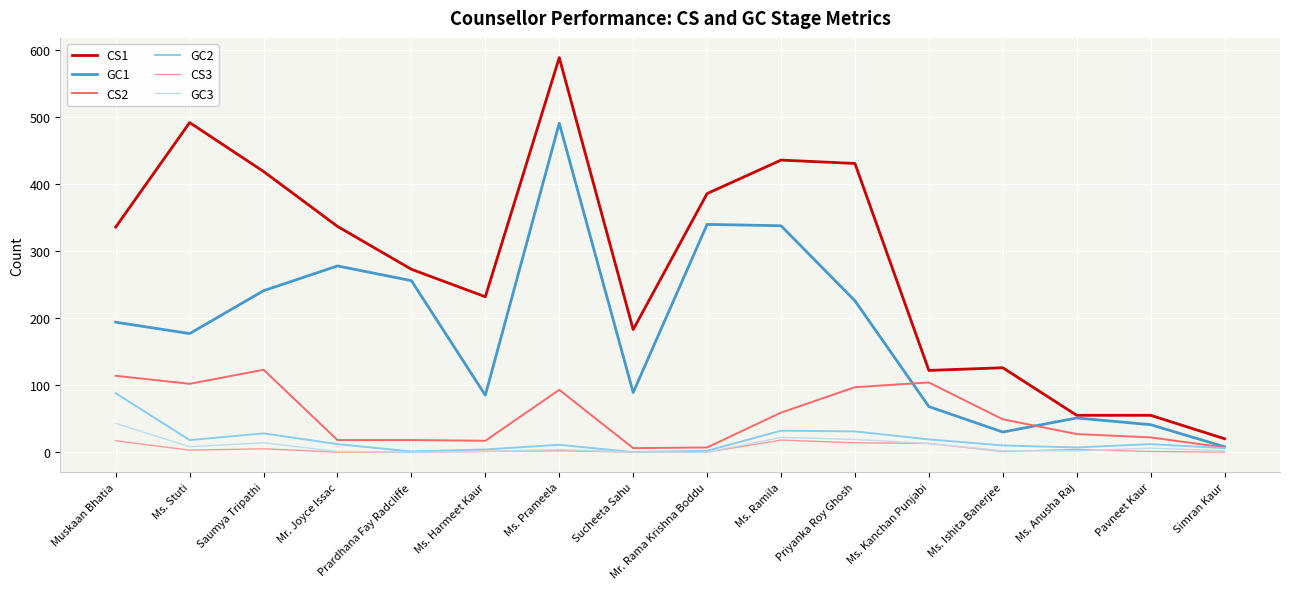

Which series changed the most between Ms. Harmeet Kaur and Ms. Ramila?

GC1